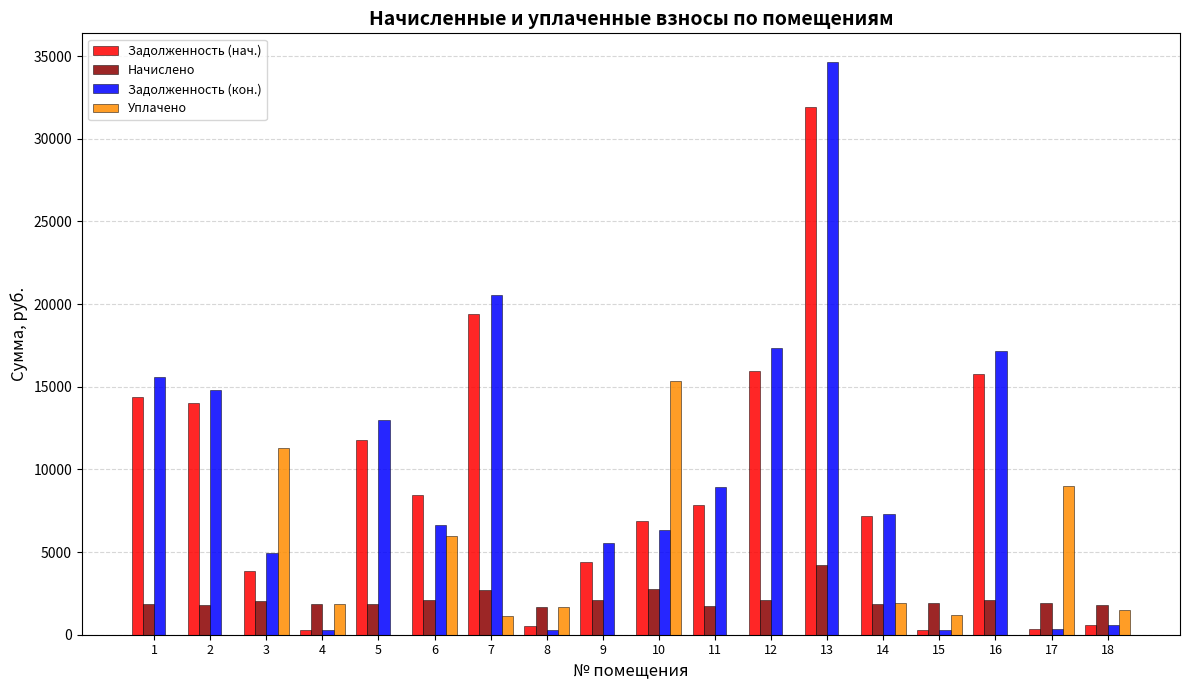

Which series has the largest total across all categories?

Задолженность (кон.)